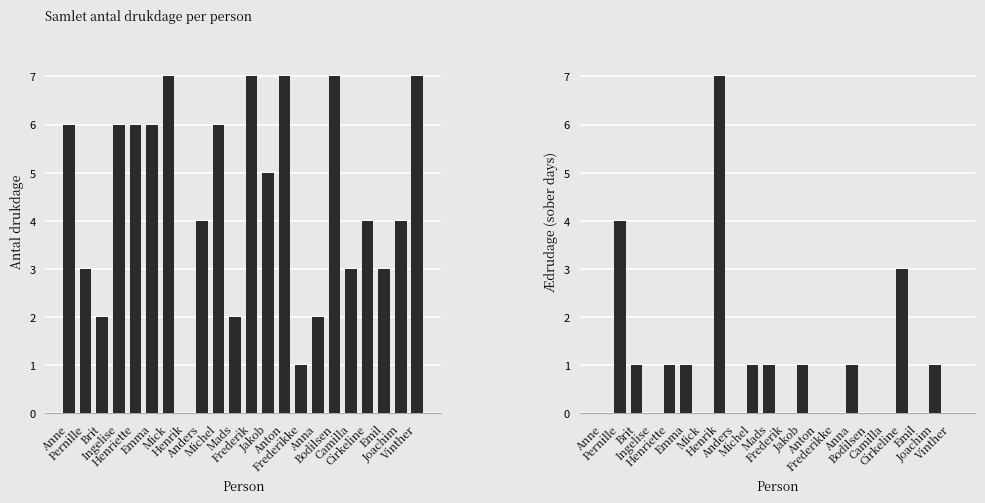

What is the highest value of the Ædrudage series?

7